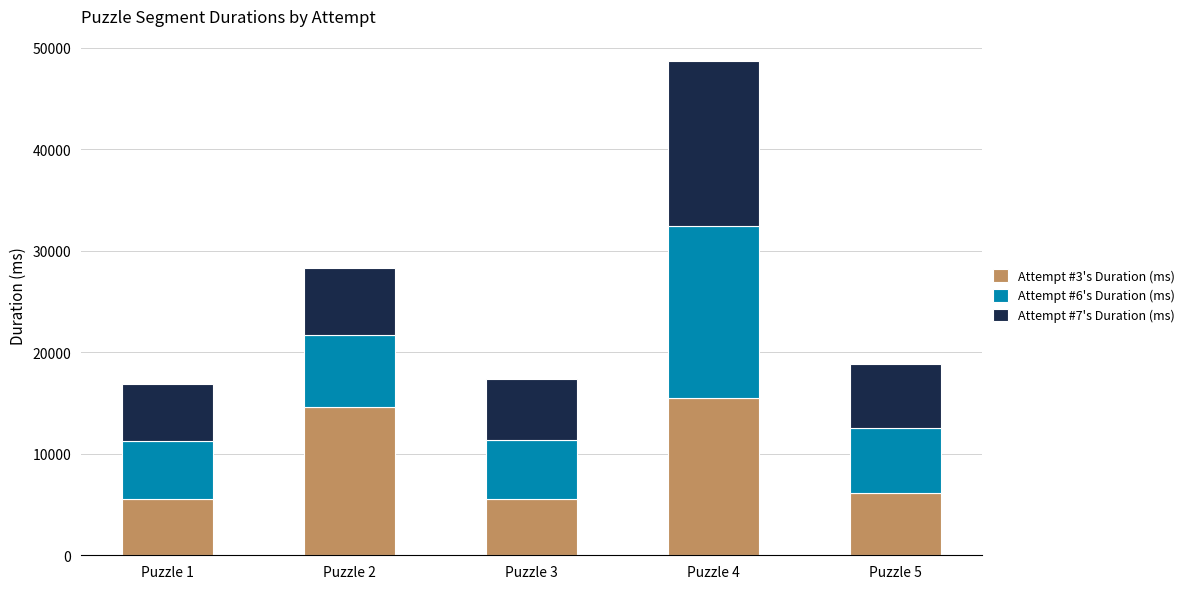

Where is Attempt #3's Duration (ms) nearest to the value 10508?

Puzzle 2